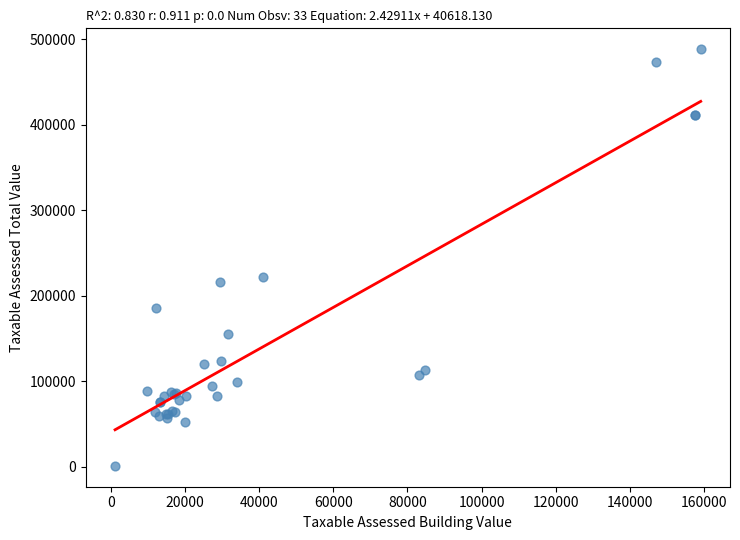

What Y value in the scatter plot is closest to 244667?

221900